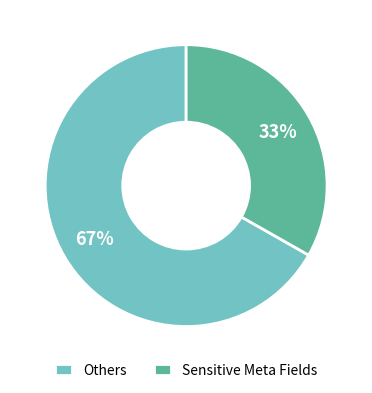

The Sensitive Meta Fields slice represents 33% of the pie. True or false?

True